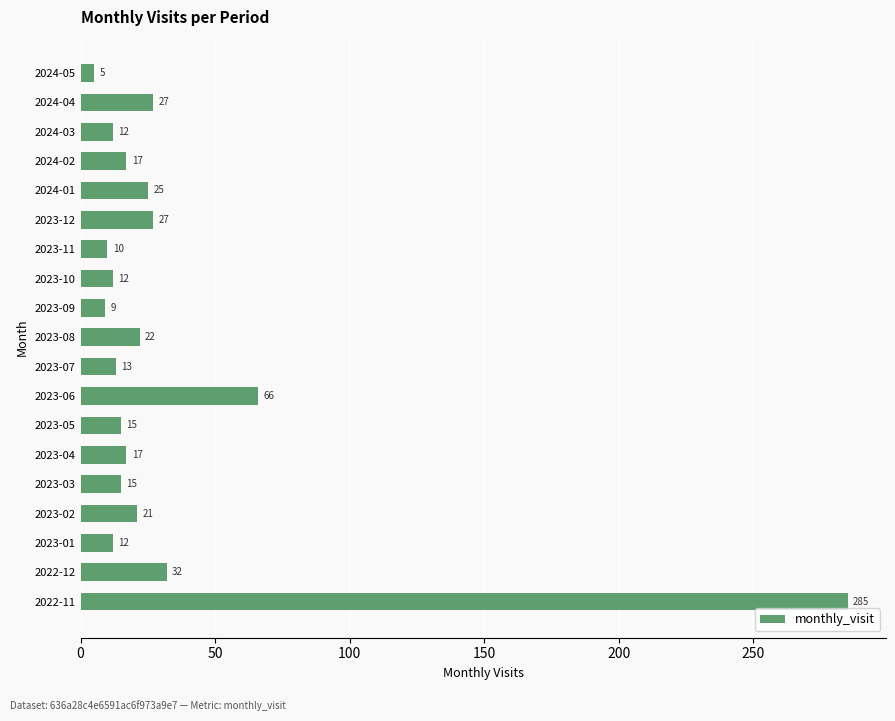

Does the chart contain stacked bars?

No